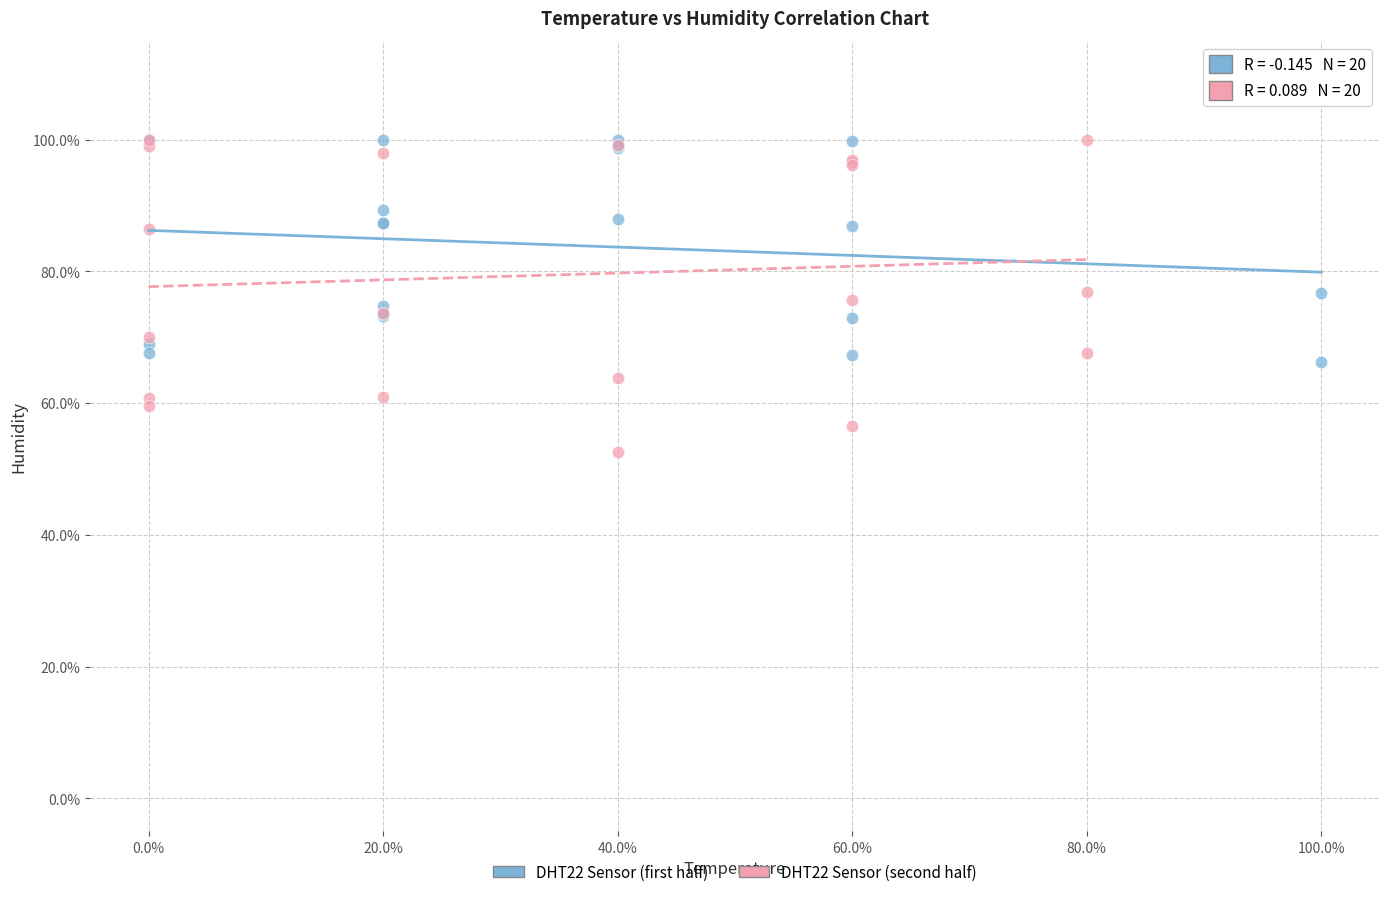

What are all the series names shown in the legend?

DHT22 Sensor (first half), DHT22 Sensor (second half)